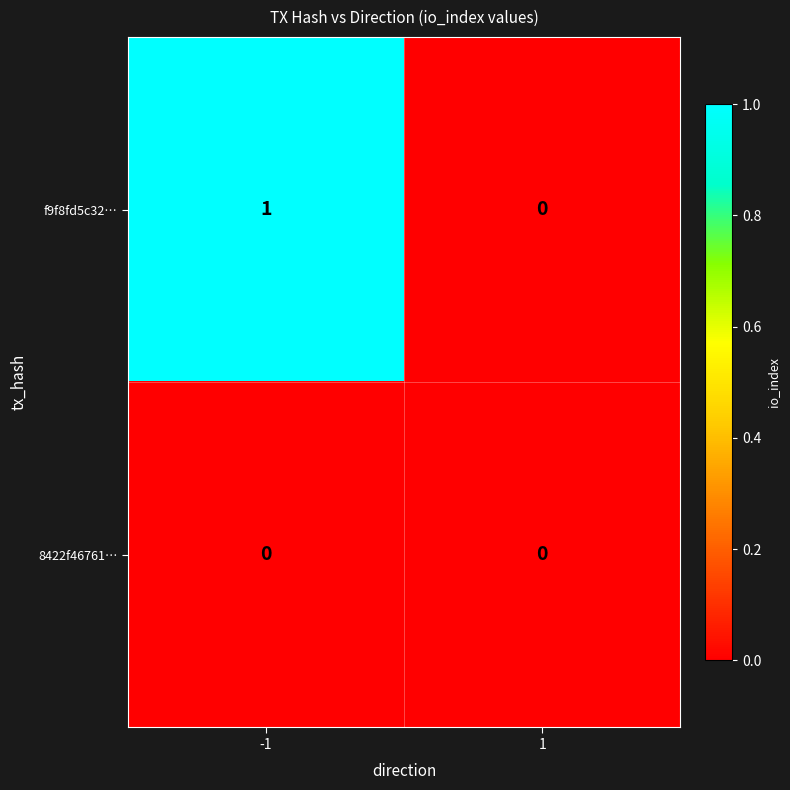

Which series has the largest total across all categories?

f9f8fd5c32…